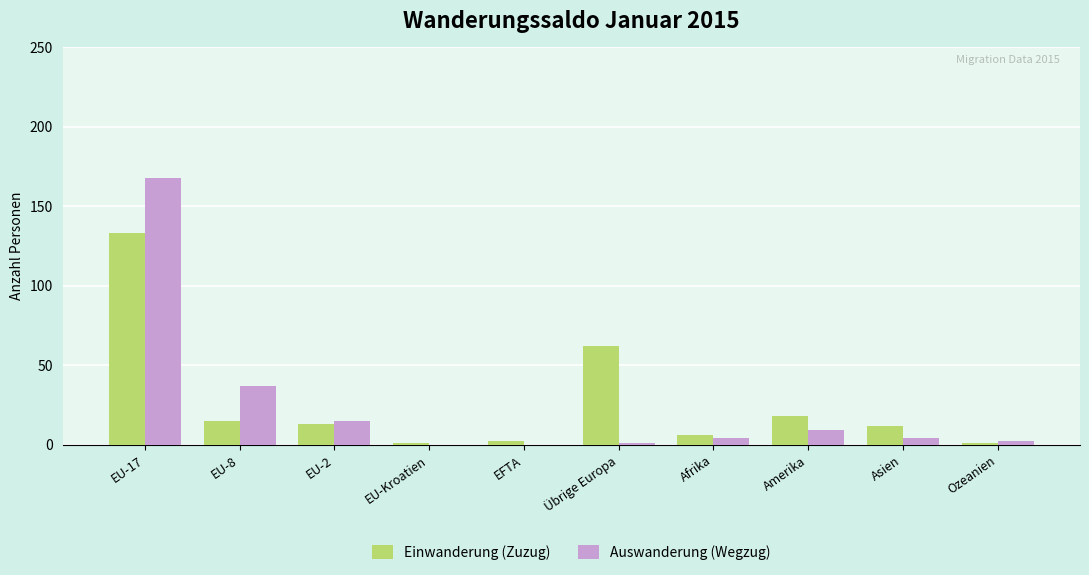

What is the sum of the Einwanderung (Zuzug) values at EU-17 and Ozeanien?

134